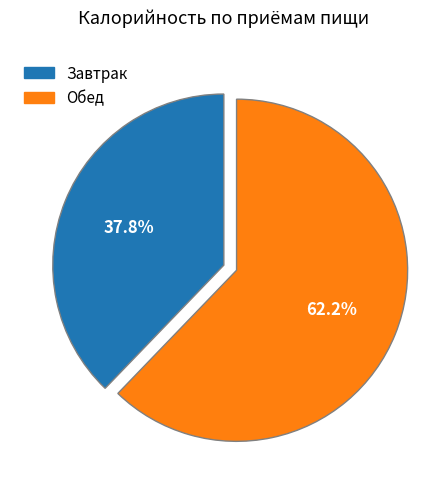

To the nearest percent, what is the average slice percentage?

50%